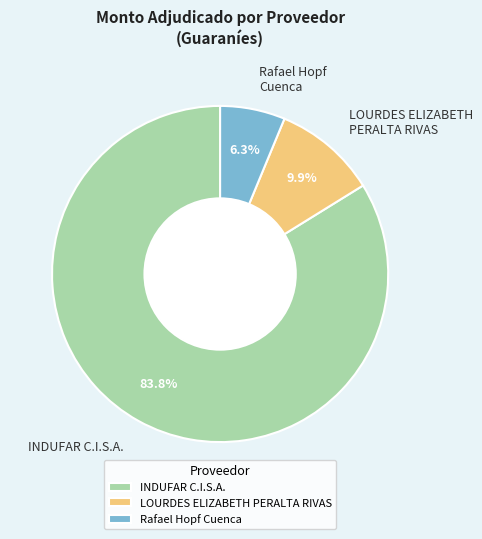

How many slices are in this pie chart?

3